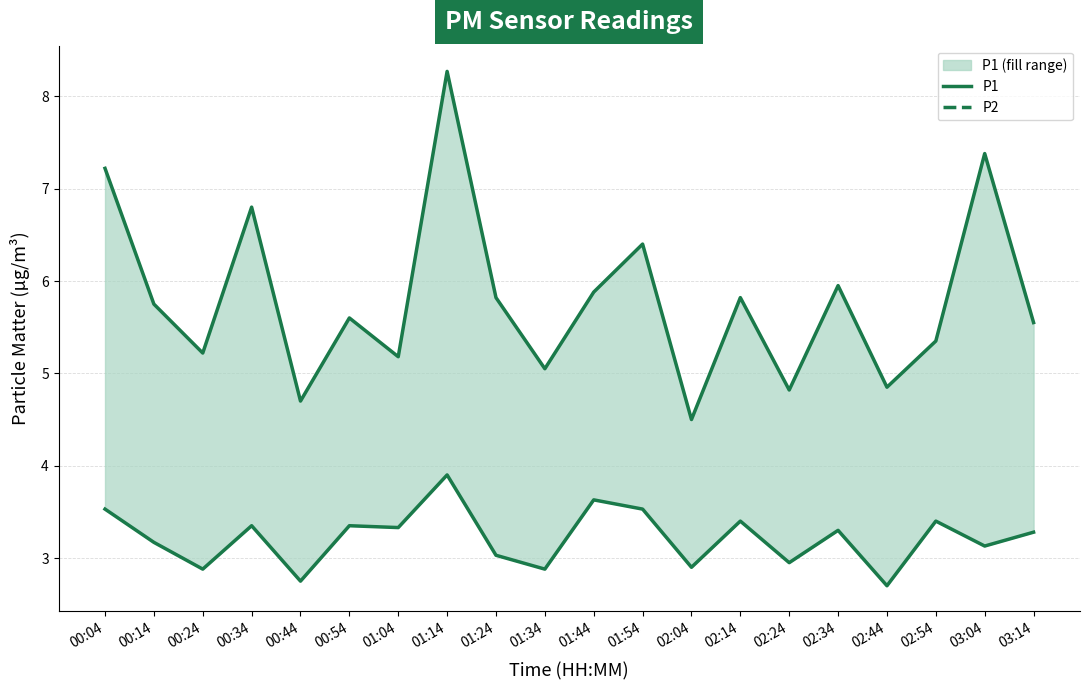

What is the minimum value shown in the chart?

2.7